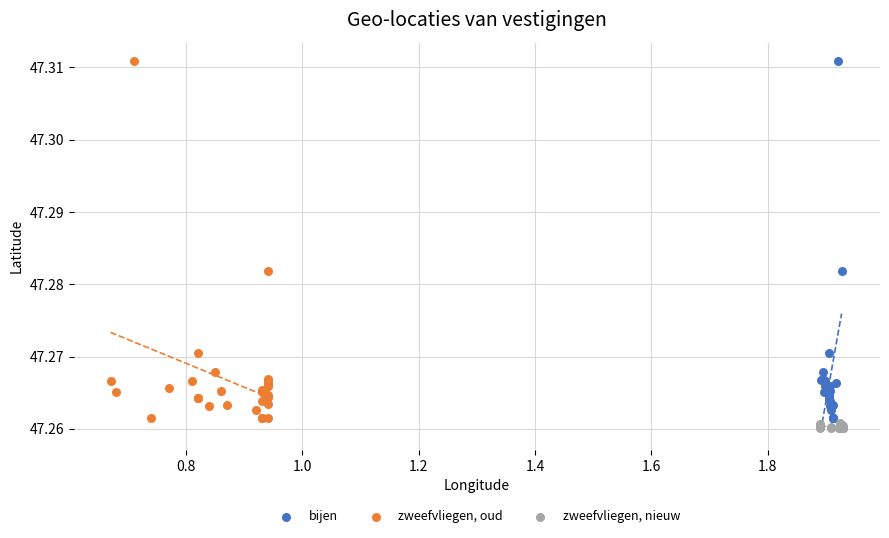

What are all the series names shown in the legend?

bijen, zweefvliegen, oud, zweefvliegen, nieuw